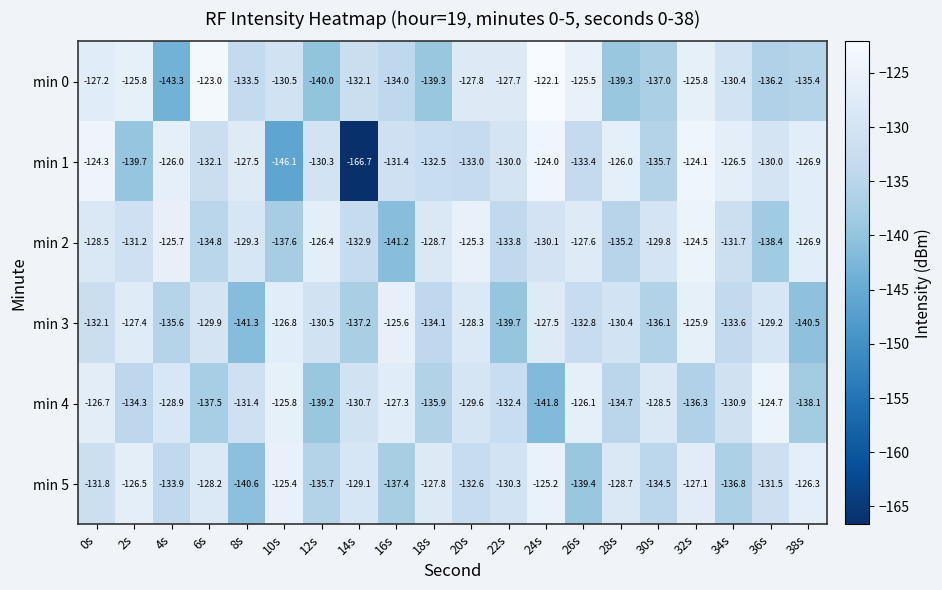

What is the spread (max minus min) of values at 18s?

11.5